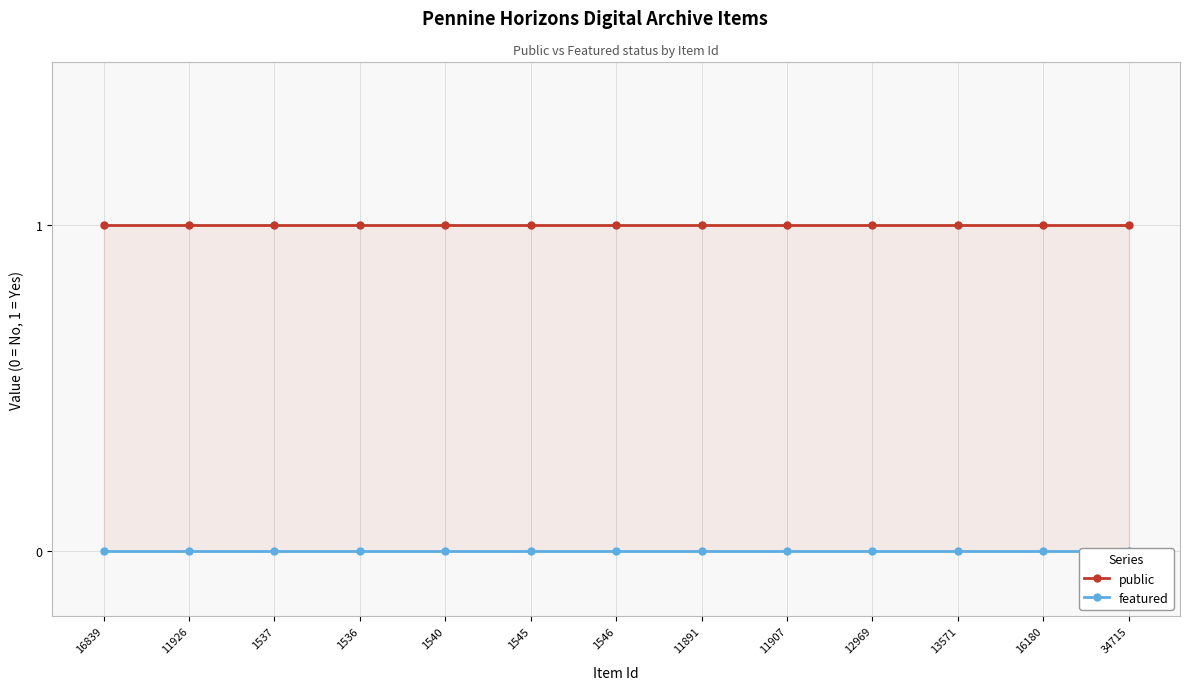

True or false: public and featured cross at least once.

False